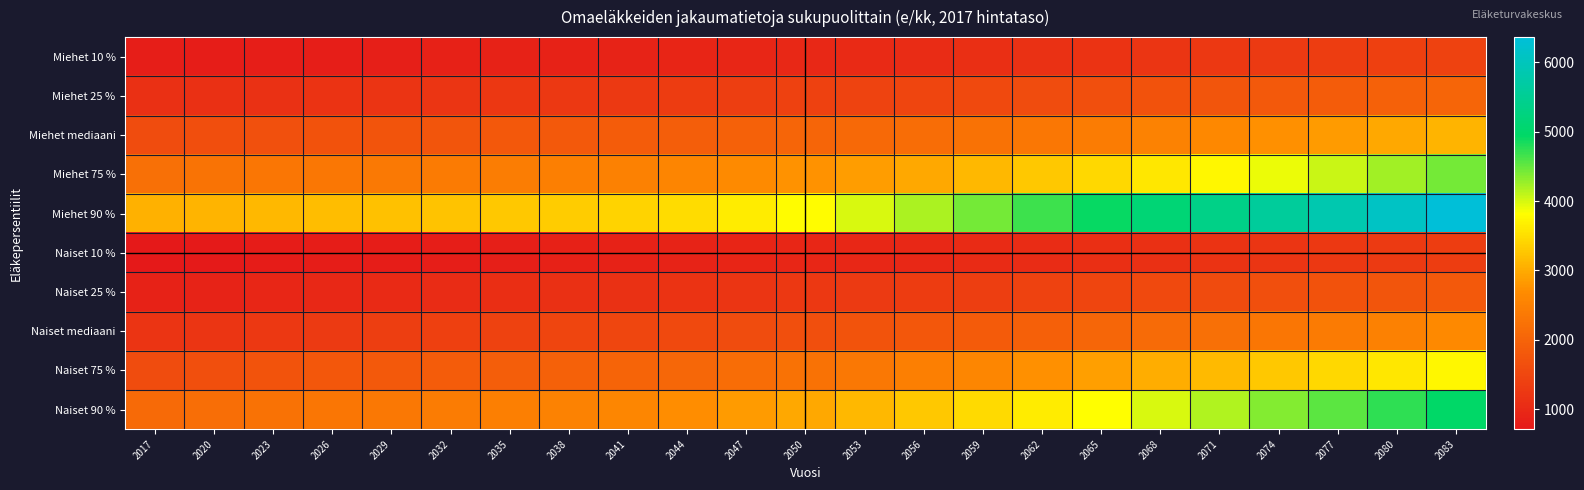

What is the difference between the highest and lowest values at 2077?

4595